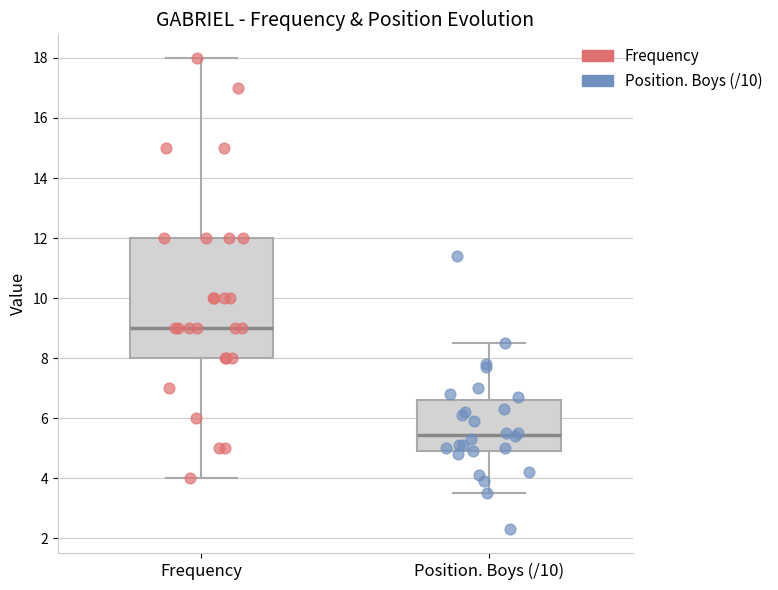

Reading left to right, transcribe this box plot: for each box, give where its median line is, the range the box spans, and where its two whiskers end, as read against the y-axis. The values are not printed on the chart, so give them approximately, as read against the axis.

Frequency: median 9.0, box 8.0 to 12.0, whiskers 4.0 to 18.0
Position. Boys (/10): median 5.4, box 5.0 to 6.6, whiskers 3.6 to 8.6